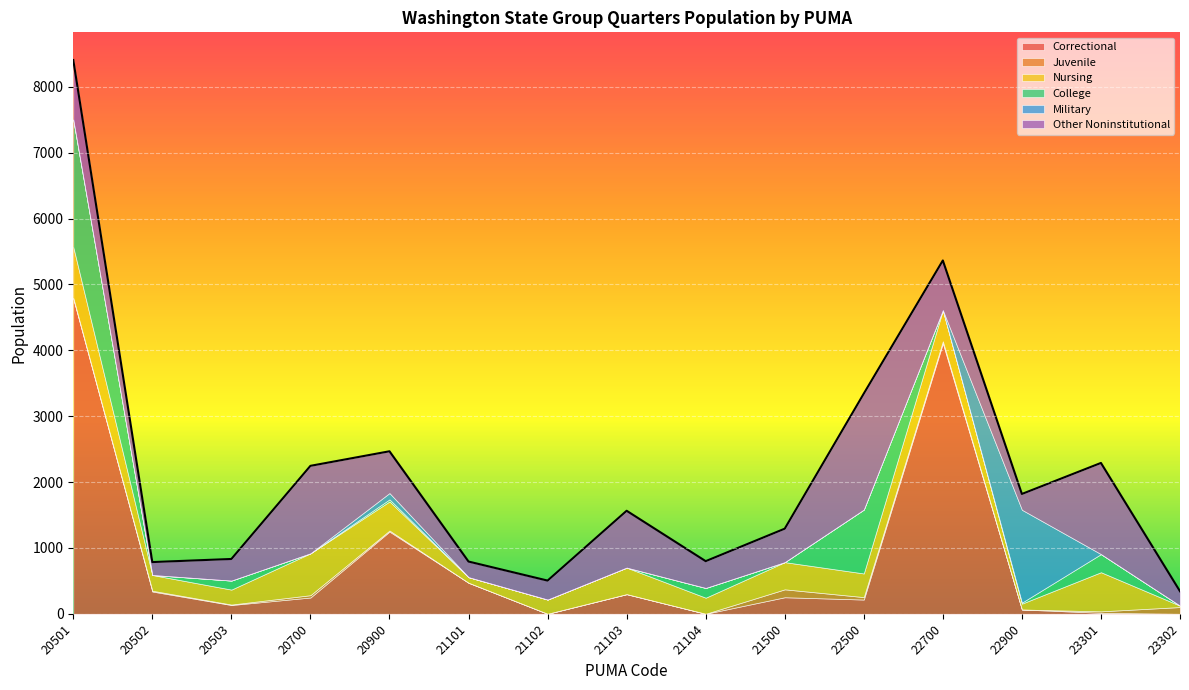

What is the value of the Military point at the 5th from the left?

96